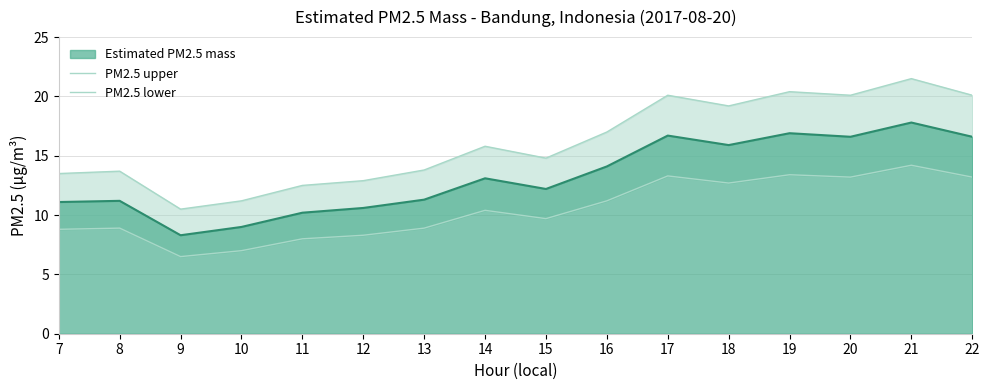

True or false: PM2.5 lower has more than 0 points higher than both neighbors.

True